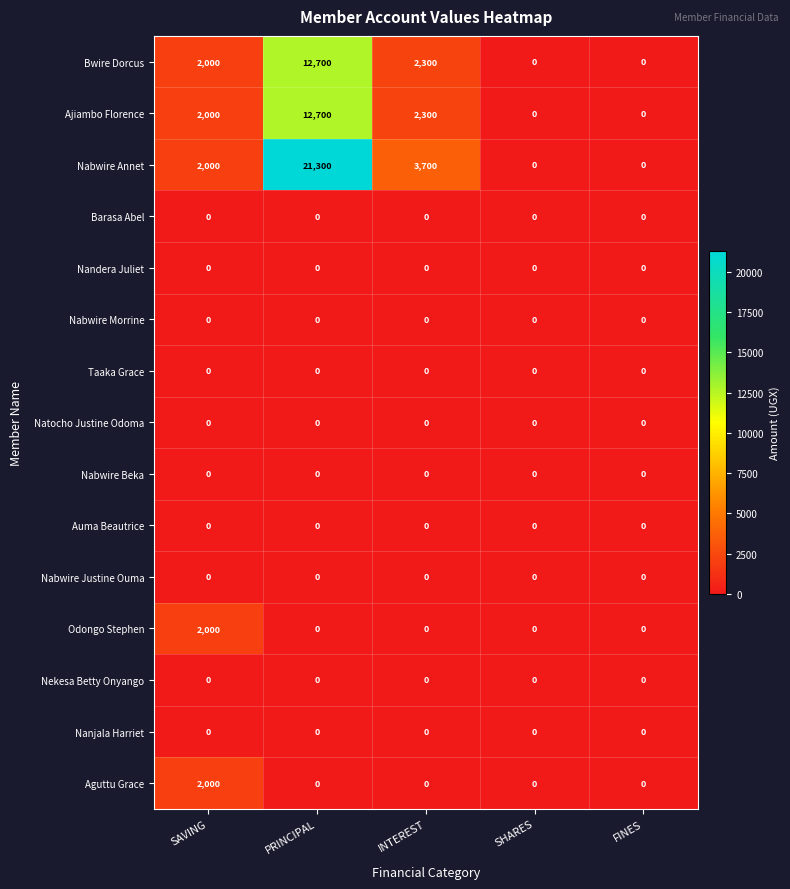

At which category is the sum across all series the highest?

PRINCIPAL